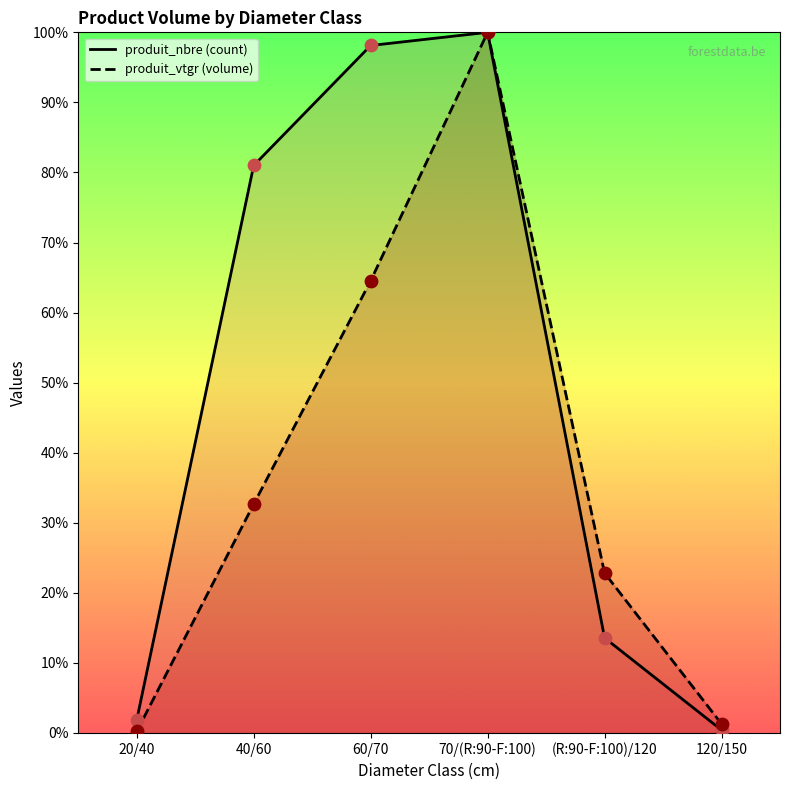

What are all the series names shown in the legend?

produit_nbre, produit_vtgr